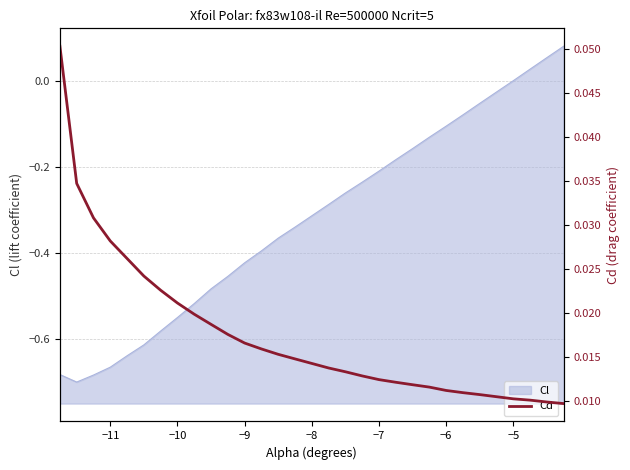

Is it true that Cl equals -0.1 at −6?

True